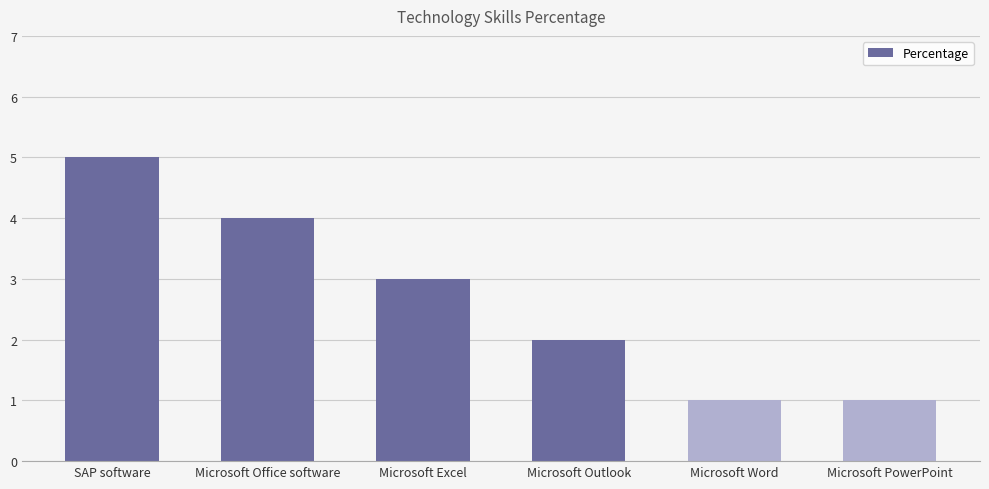

What is the approximate value at SAP software?

5